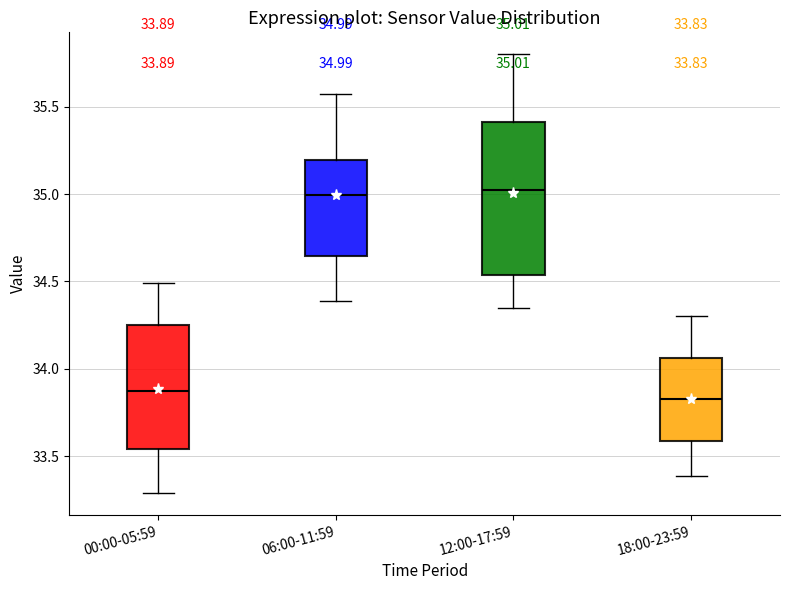

Which box is the tallest, from its lower edge to its upper edge?

12:00-17:59